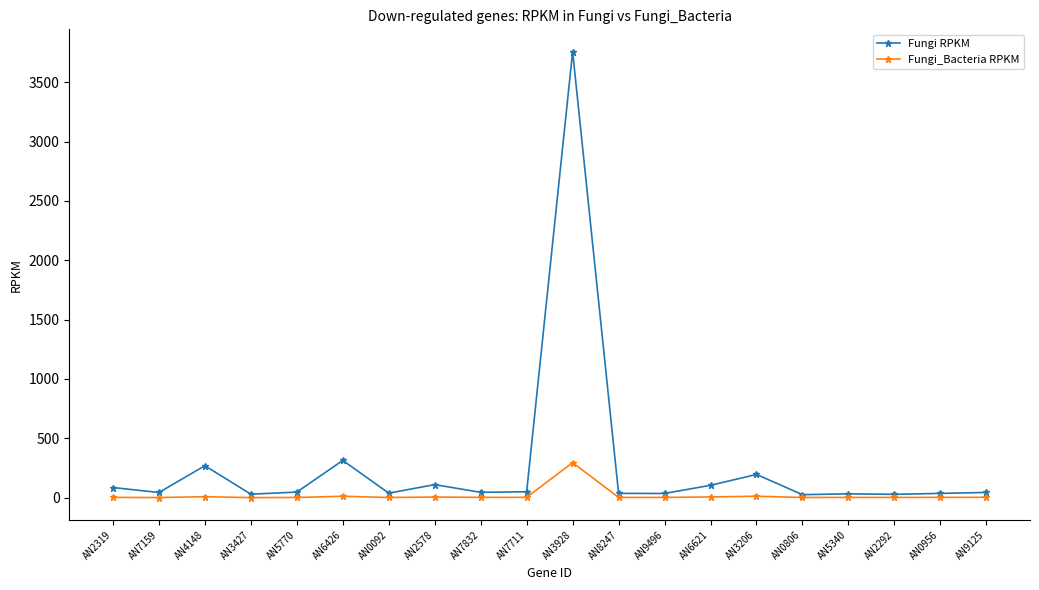

Which series has the largest total across all categories?

Fungi RPKM